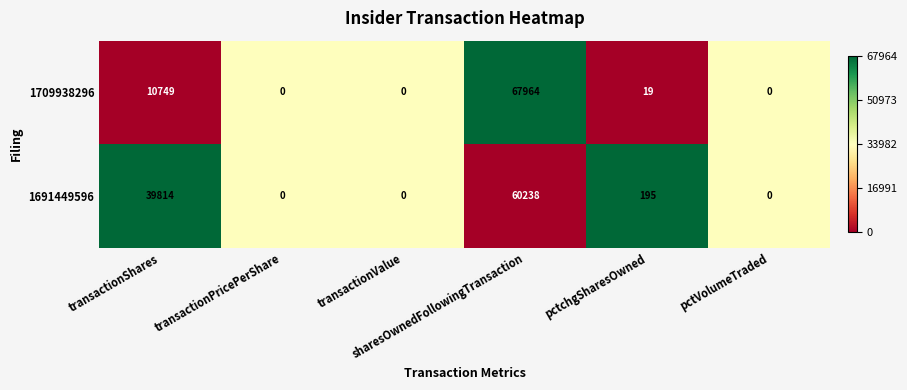

Which label corresponds to the largest value in the chart?

sharesOwnedFollowingTransaction